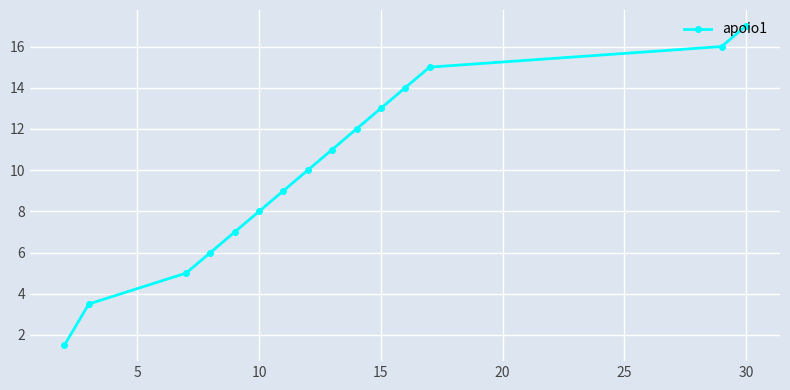

What is the minimum value shown in the chart?

1.5